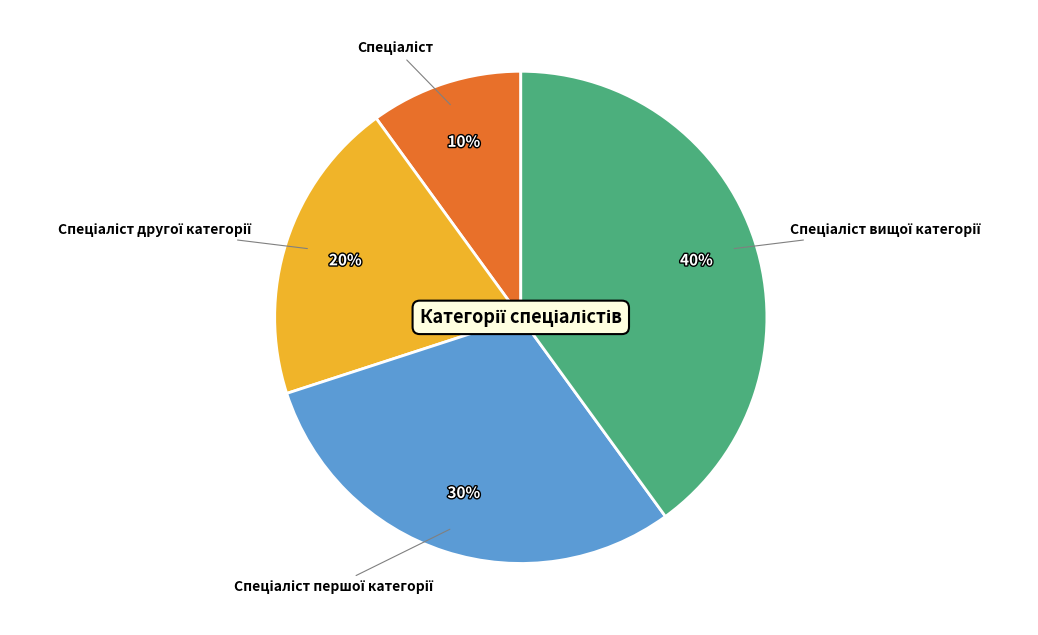

Does any single category account for the majority?

No